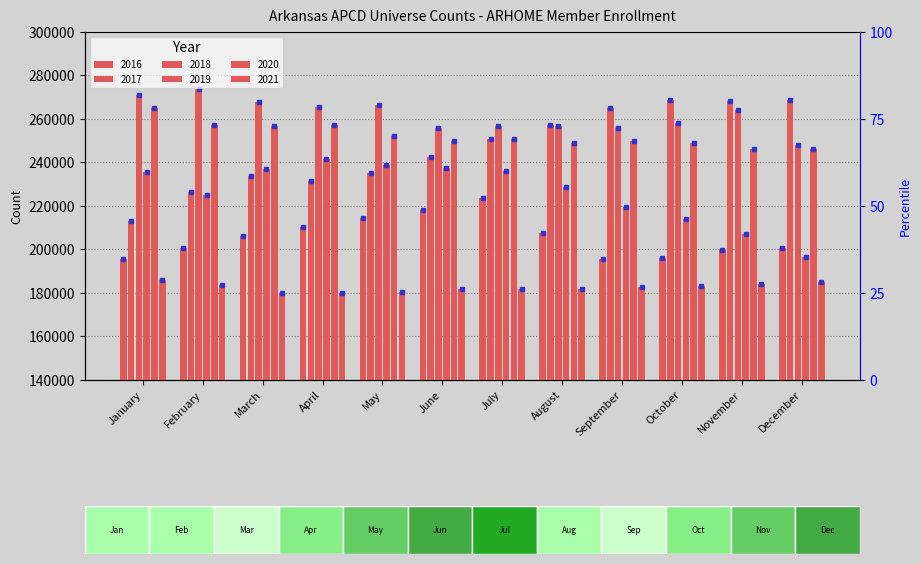

Reading left to right, extract all data points from this chart.

2016: 195553	200640	206404	210450	214525	218310	223740	207489	195719	196109	199759	200917
2017: 212969	226666	233965	231268	235327	242305	250945	257318	265169	268718	268119	268831
2018: 271245	273865	267916	265641	266392	255680	256988	256790	255970	258248	264196	248252
2019: 235591	225181	237229	241785	238936	237473	236247	228511	219661	213994	207299	196327
2020: 265094	257220	256943	257236	252230	249994	250874	249069	249693	249160	246176	246077
2021: 186014	183654	180041	179798	180494	181934	182021	181923	182720	183296	184231	185223